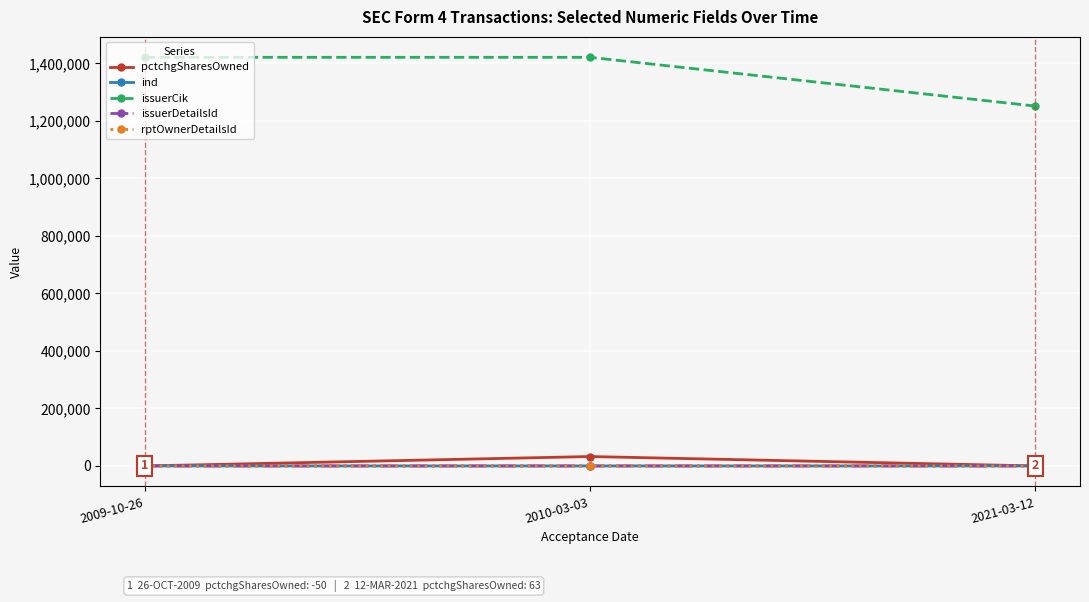

True or false: rptOwnerDetailsId has a value of 5 at 2021-03-12.

True